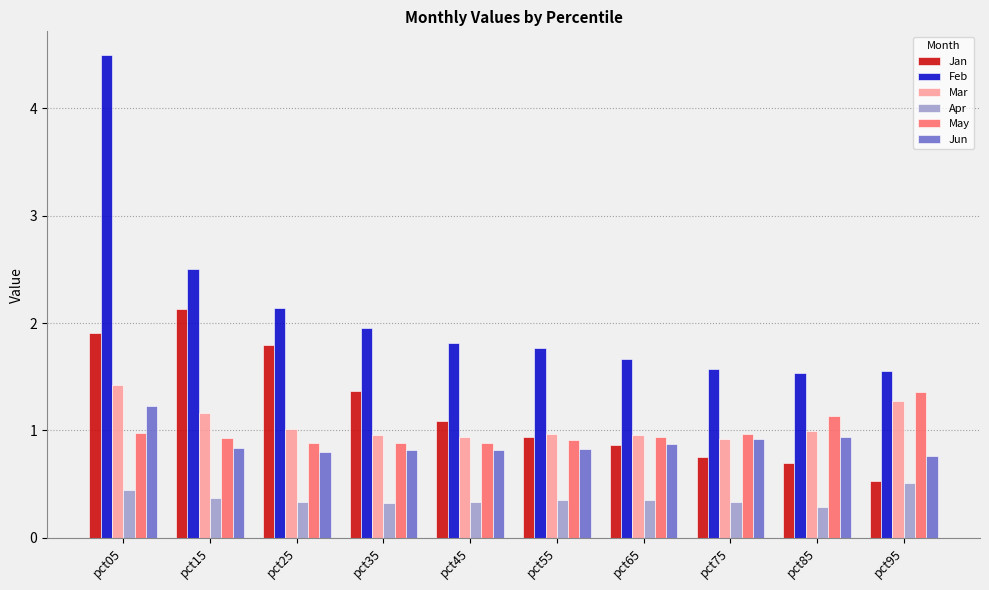

The value of Feb at pct05 is 1.0. True or false?

False